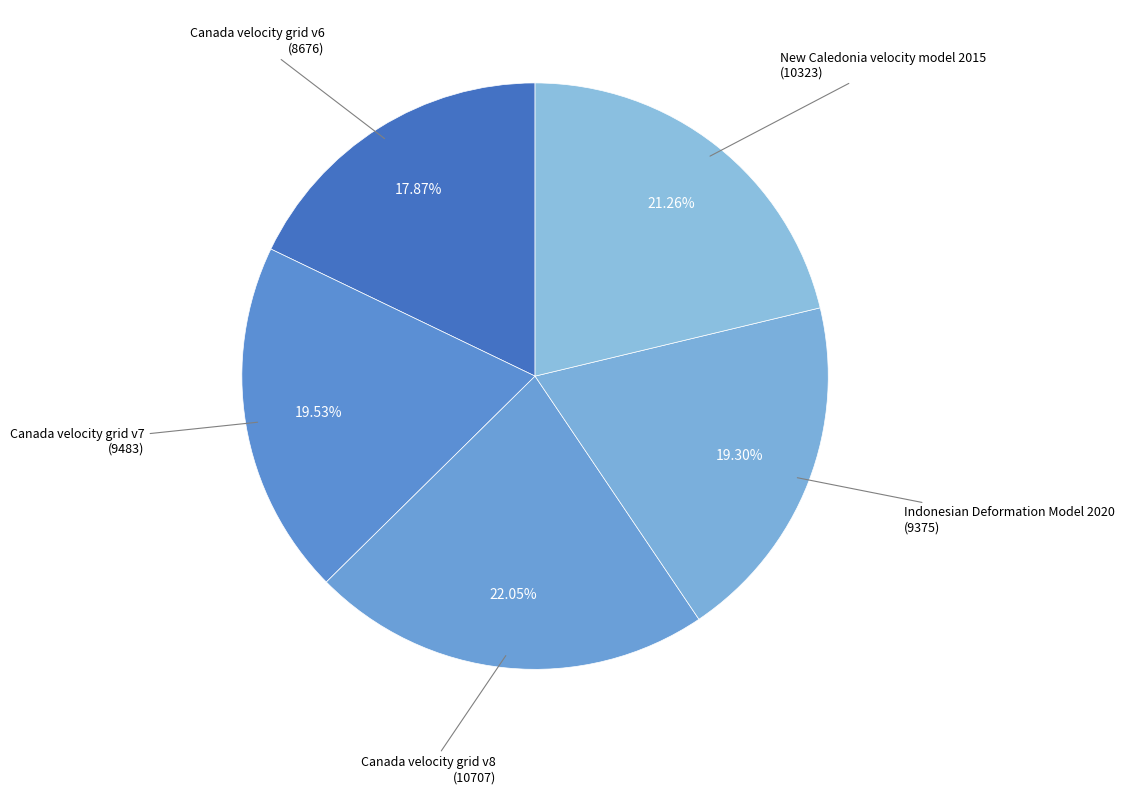

How many slices are in this pie chart?

5